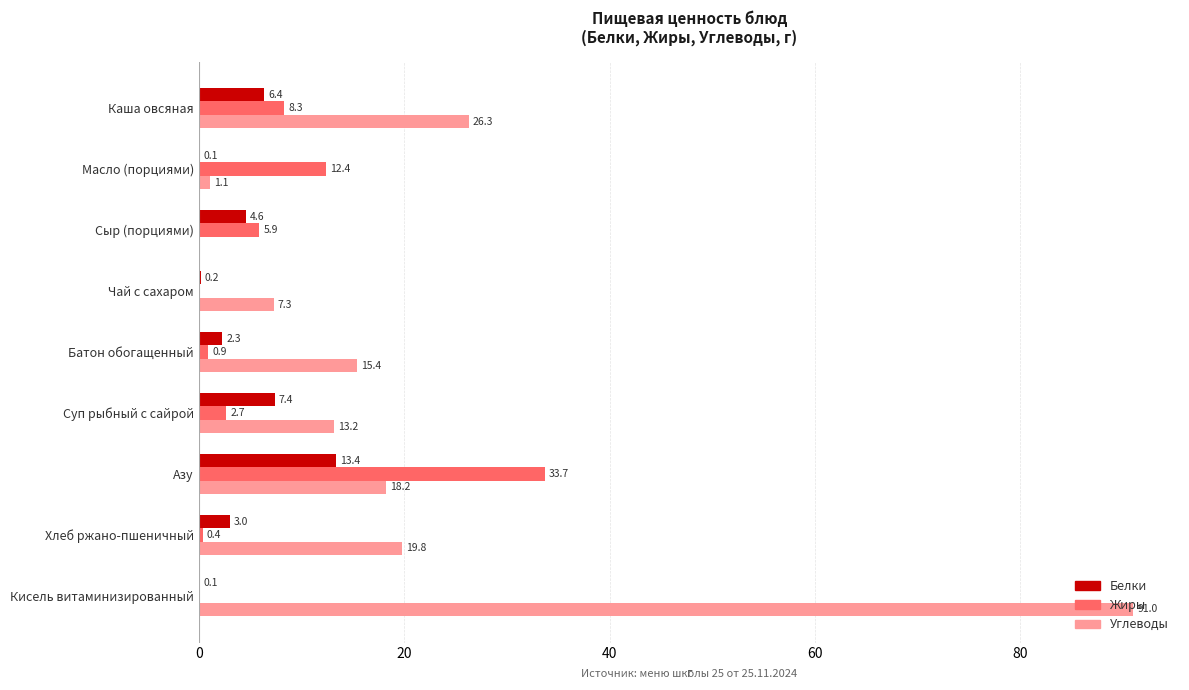

What is the greatest value displayed?

91.0